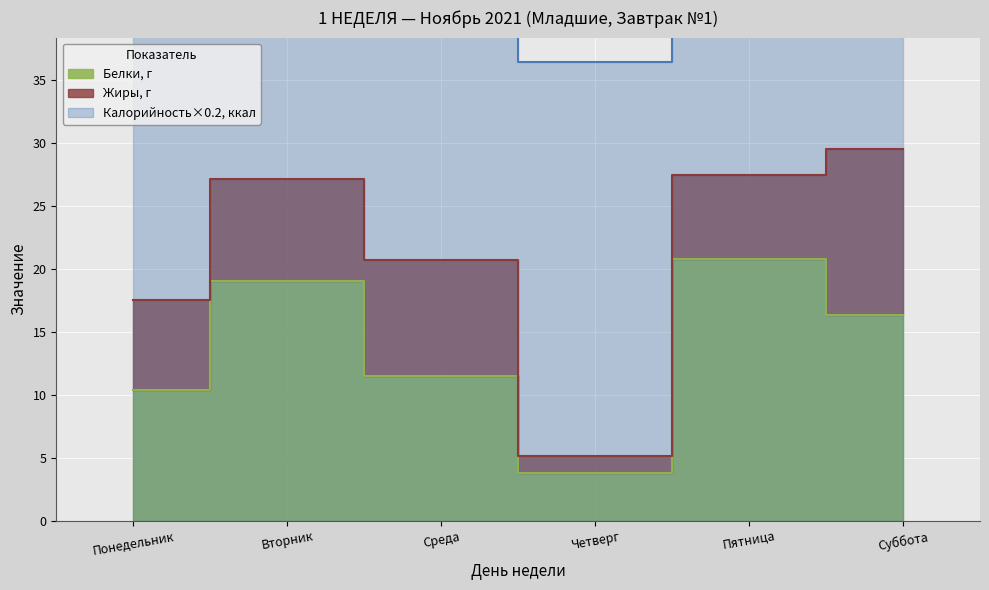

What is the sum of the Белки, г values at Суббота and Четверг?

20.1